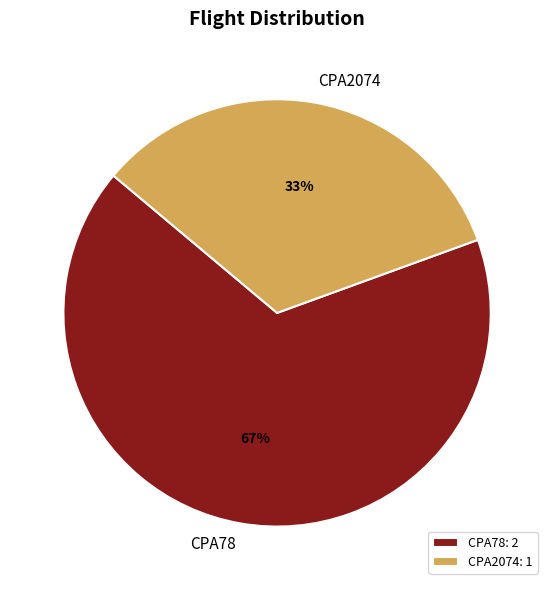

Do CPA78: 2 and CPA2074: 1 together represent more than half of the pie?

Yes